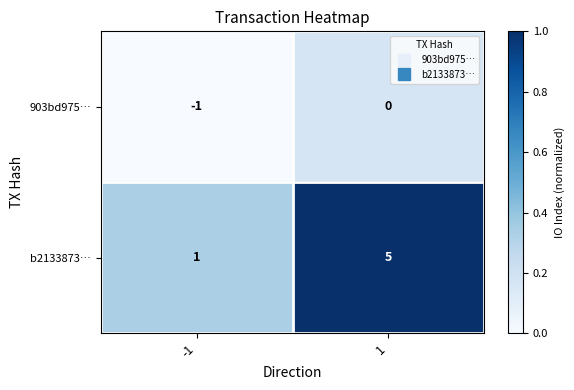

Rank the categories by 903bd975… value from highest to lowest.

1, -1